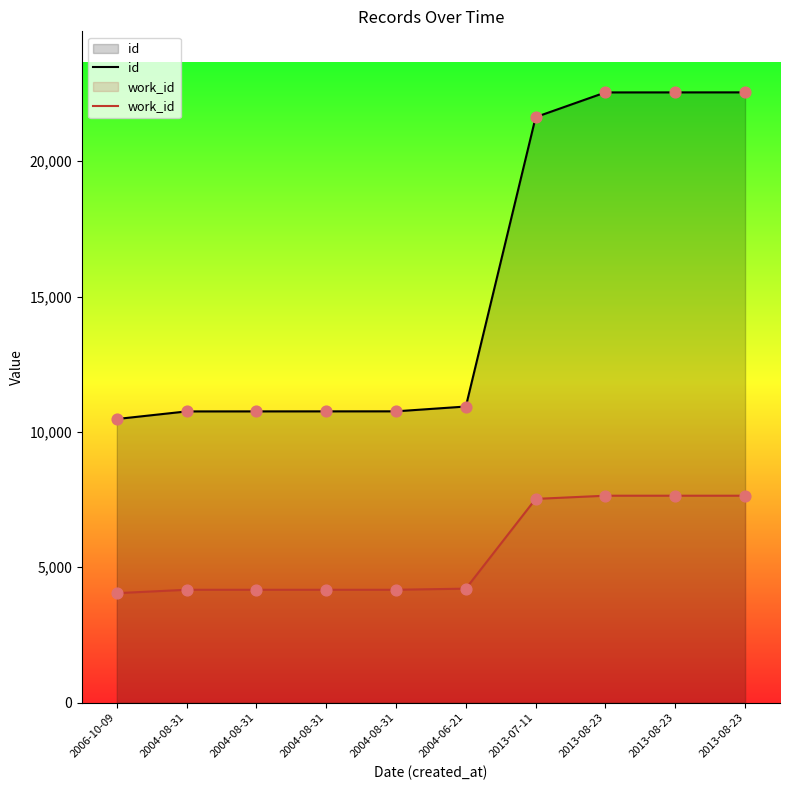

At which category is the sum across all series the highest?

2013-08-23